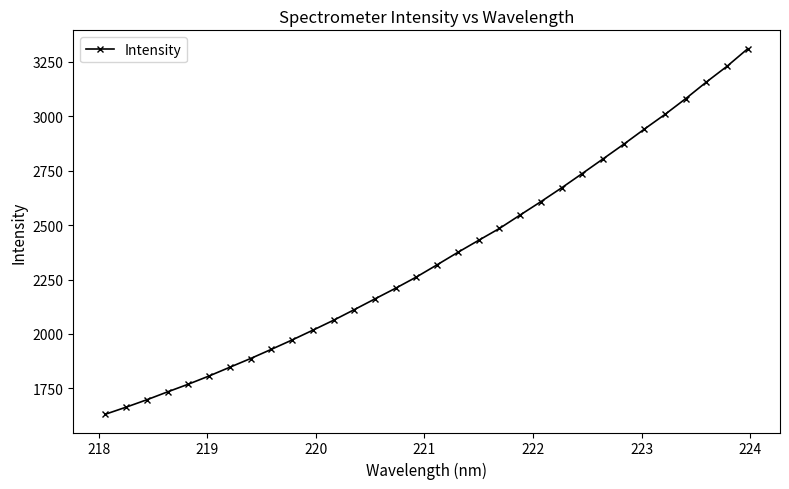

What is the minimum value shown in the chart?

1631.7